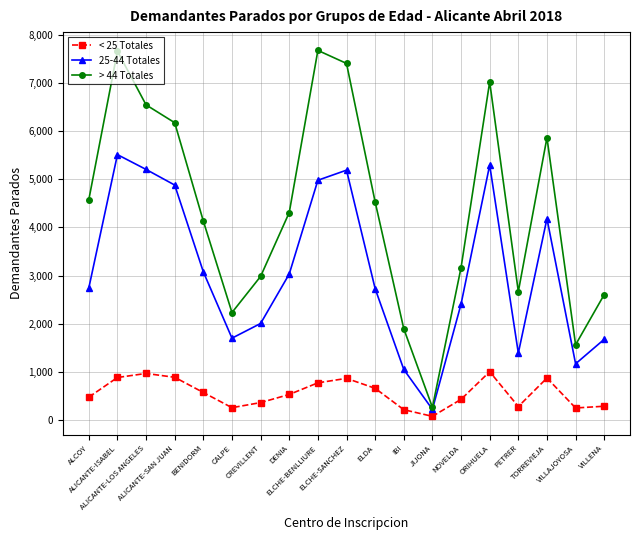

At which category is the sum across all series the highest?

ALICANTE-ISABEL